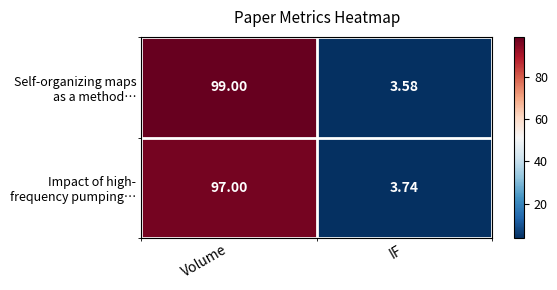

At which category is the sum across all series the highest?

Volume